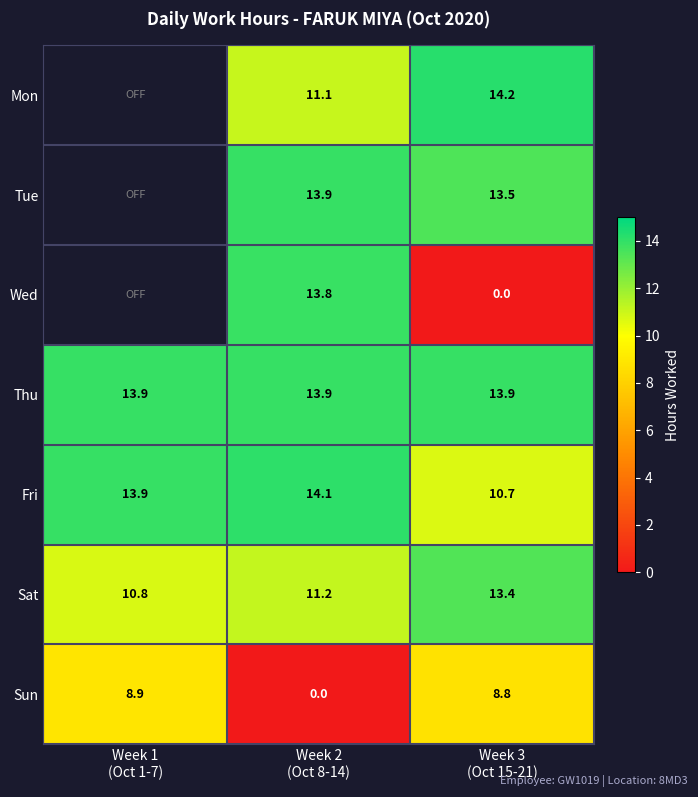

True or false: Sun has a value of 3.5 at Week 2 (Oct 8-14).

False